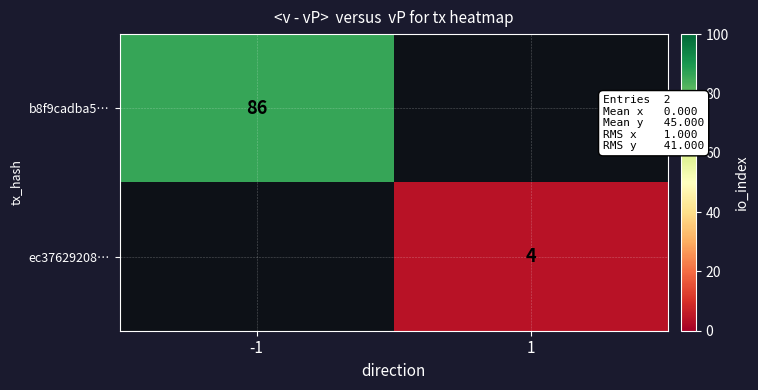

Which has a higher value, 1 or -1?

-1